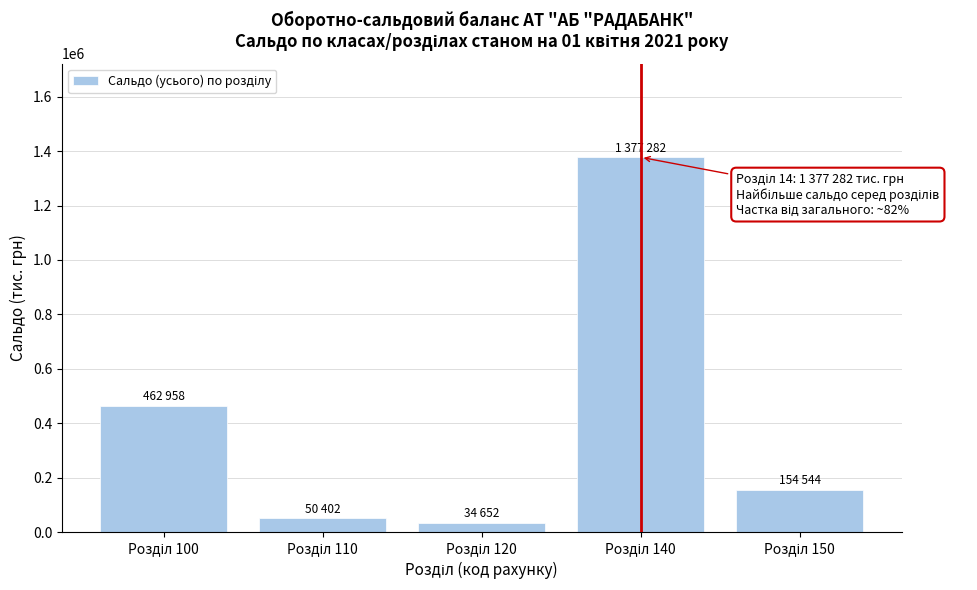

Reading left to right, what are all the values shown in this chart?

462958	50402	34652	1377282	154544